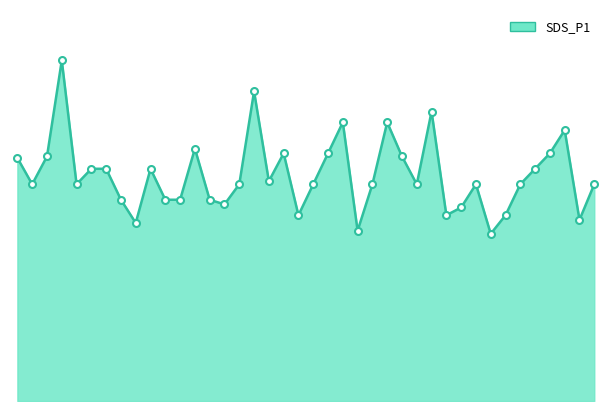

What is the label of the 11th point from the right?

01:12